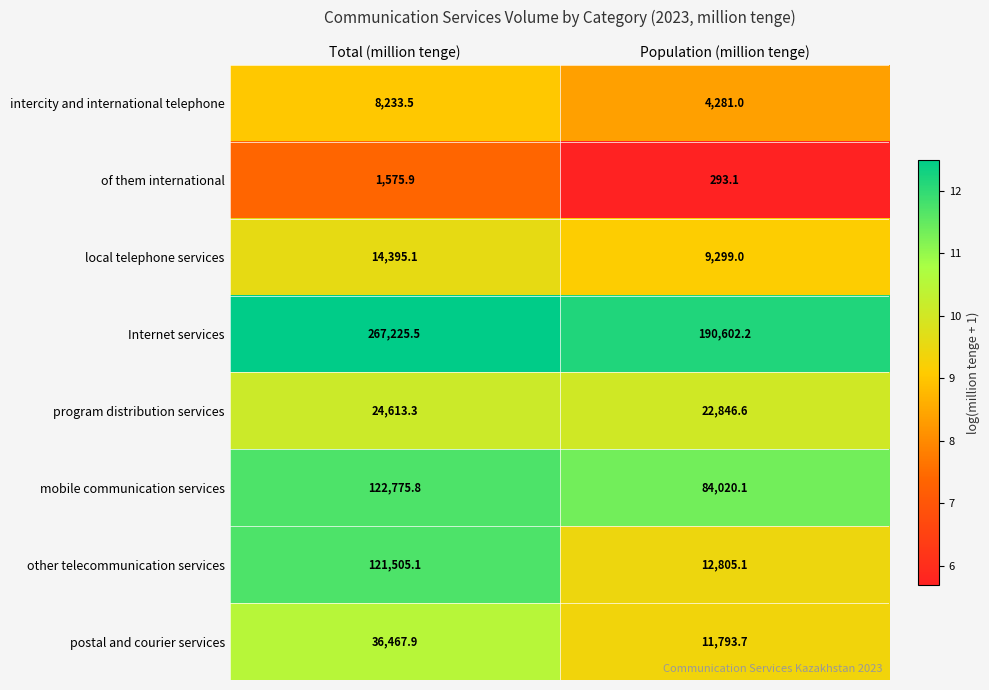

Between Total (million tenge) and Population (million tenge), which series saw the biggest shift?

other telecommunication services